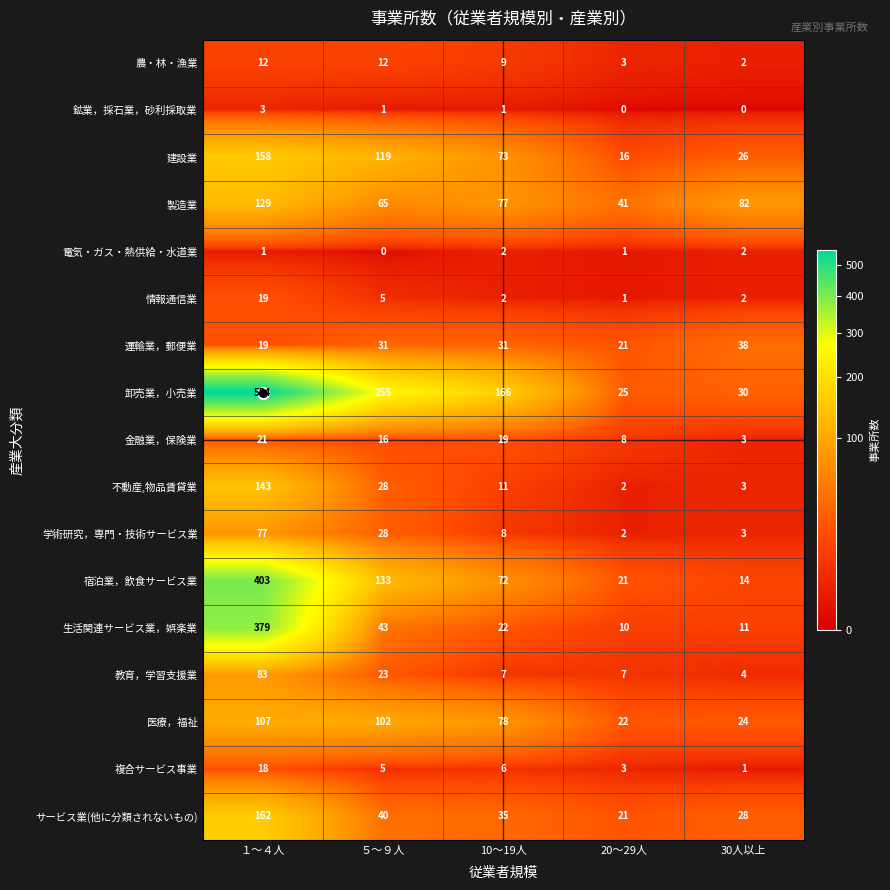

Which category has the highest value in the 生活関連サービス業，娯楽業 series?

１～４人